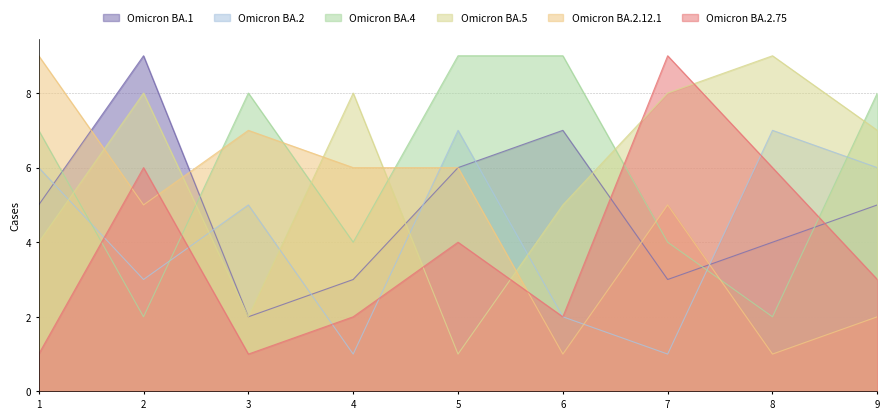

List the series in order of their peak value, lowest first.

Omicron BA.2, Omicron BA.1, Omicron BA.4, Omicron BA.5, Omicron BA.2.12.1, Omicron BA.2.75